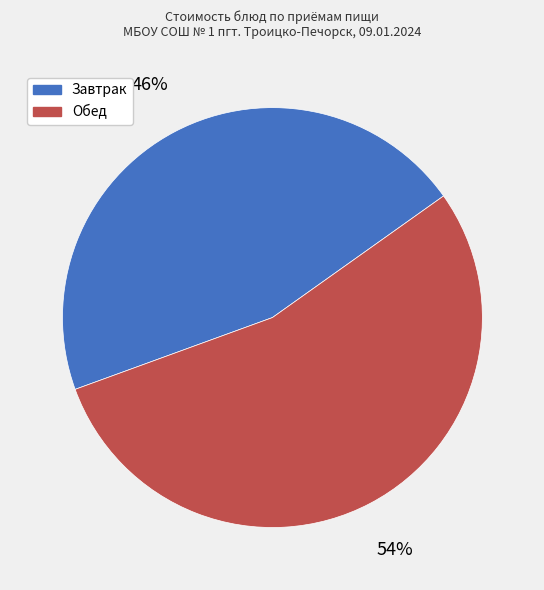

Is there any slice that represents more than half of the pie?

Yes